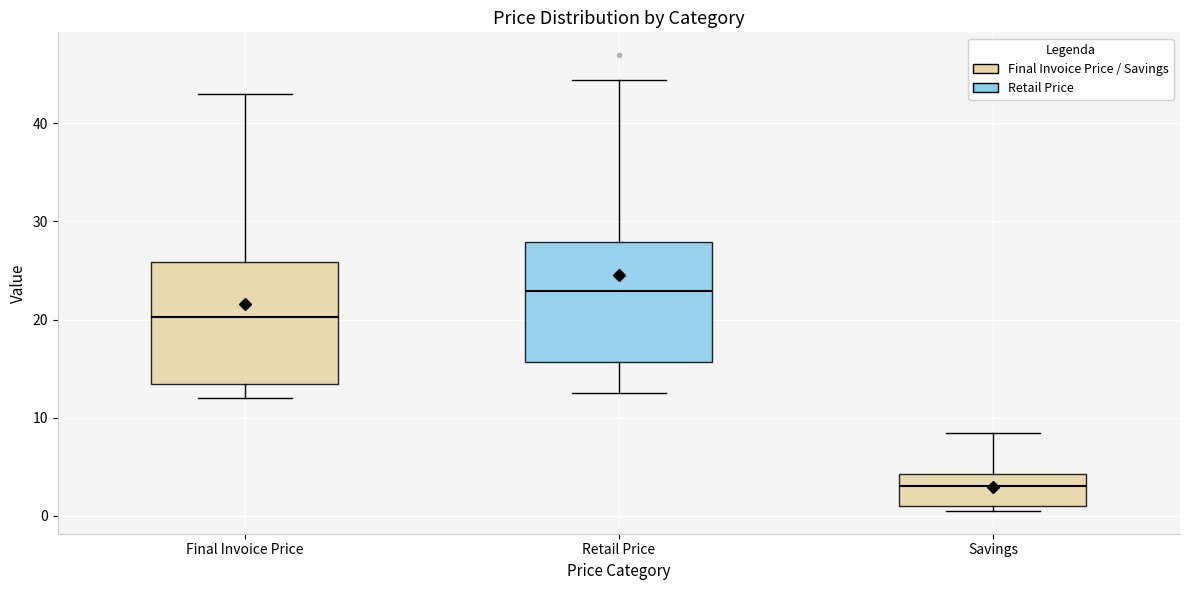

Reading left to right, transcribe this box plot: for each box, give where its median line is, the range the box spans, and where its two whiskers end, as read against the y-axis. The values are not printed on the chart, so give them approximately, as read against the axis.

Final Invoice Price: median 20, box 13 to 26, whiskers 12 to 43
Retail Price: median 23, box 16 to 28, whiskers 13 to 44
Savings: median 3, box 1 to 4, whiskers 1 (just below the box's lower edge) to 8